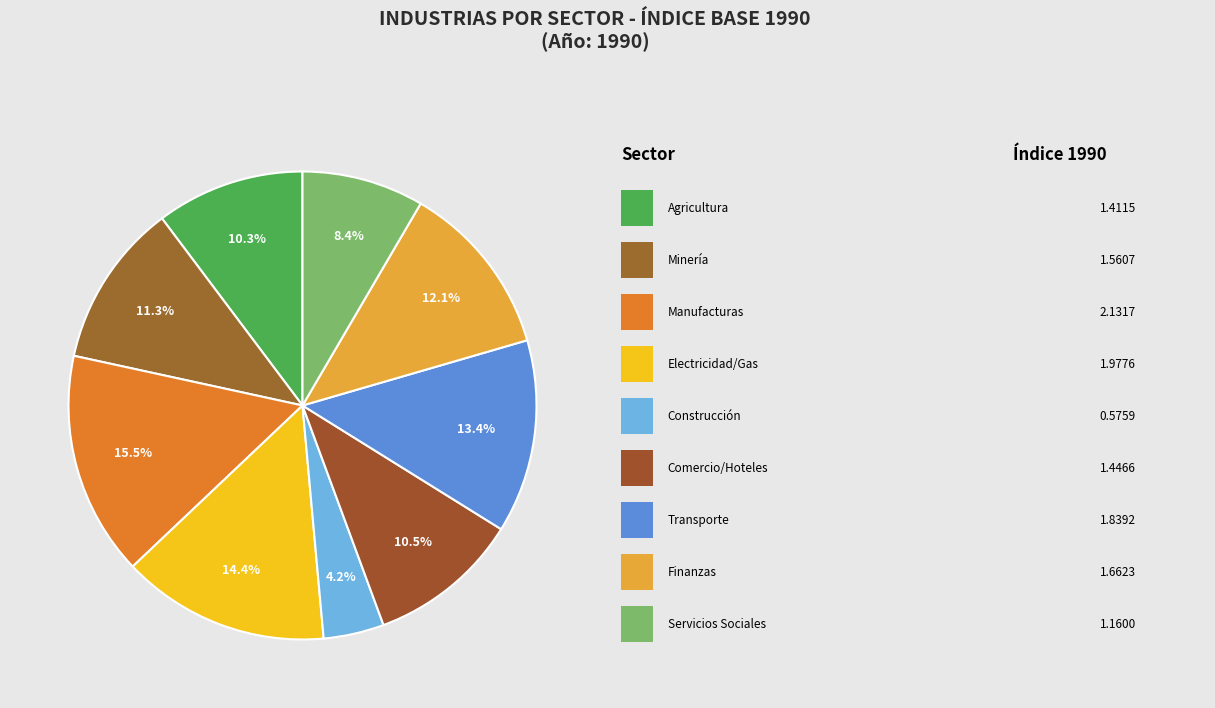

Rank the categories by value from lowest to highest.

CONSTRUCCIÓN, COMUNIDAD SOCIAL Y SERVICIOS PERSONALES, AGRICULTURA, CACERÍA, SILVICULTURA Y PESCA, COMERCIO, HOTELES Y RESTAURANTES, MINERÍA Y EXTRACCIÓN, FINANZAS, SEGUROS, BIENES RAÍCES Y SERVICIOS, TRANSPORTE, ALMACENAJE Y COMUNICACIONES, ELECTRICIDAD, GAS Y OFERTA DE AGUA, MANUFACTURAS TOTALES